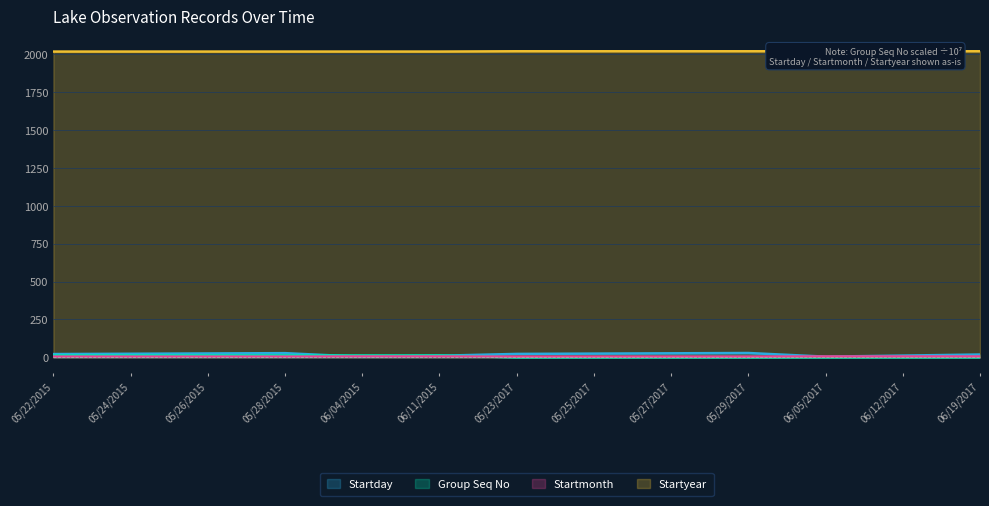

True or false: Startmonth and Startyear intersect in this chart.

False